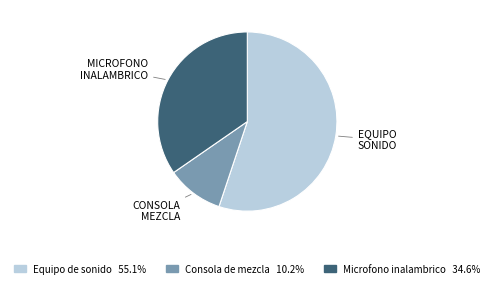

Does any single category account for the majority?

Yes